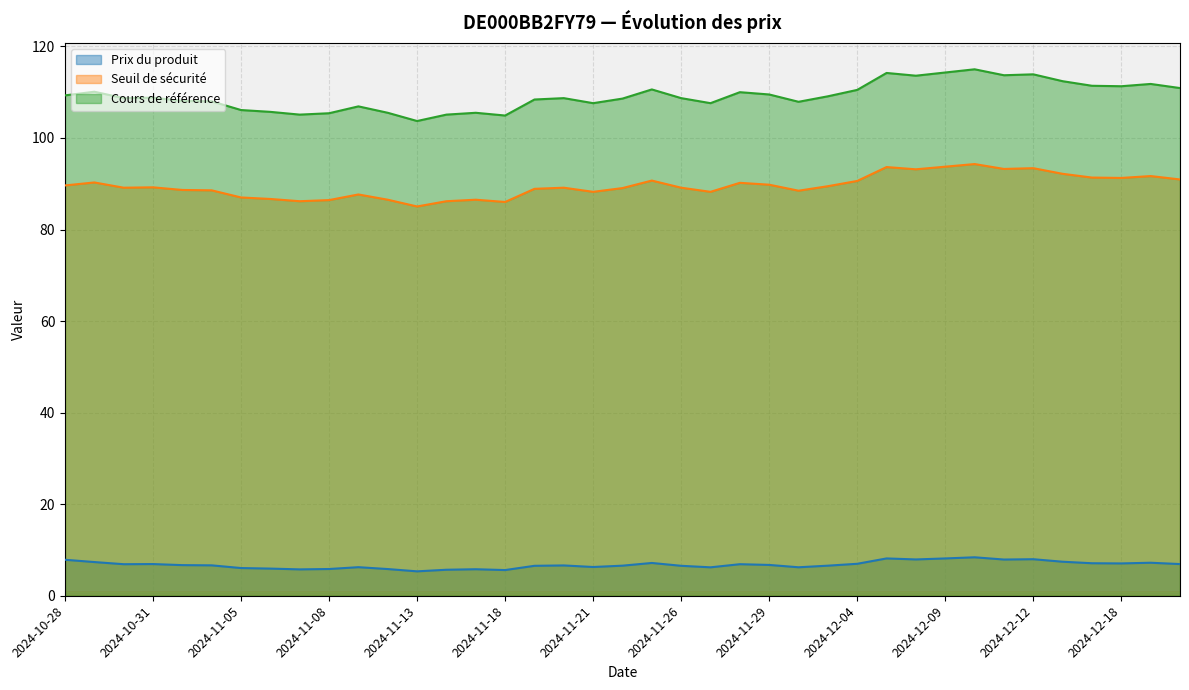

True or false: Prix du produit and Cours de référence cross at least once.

False